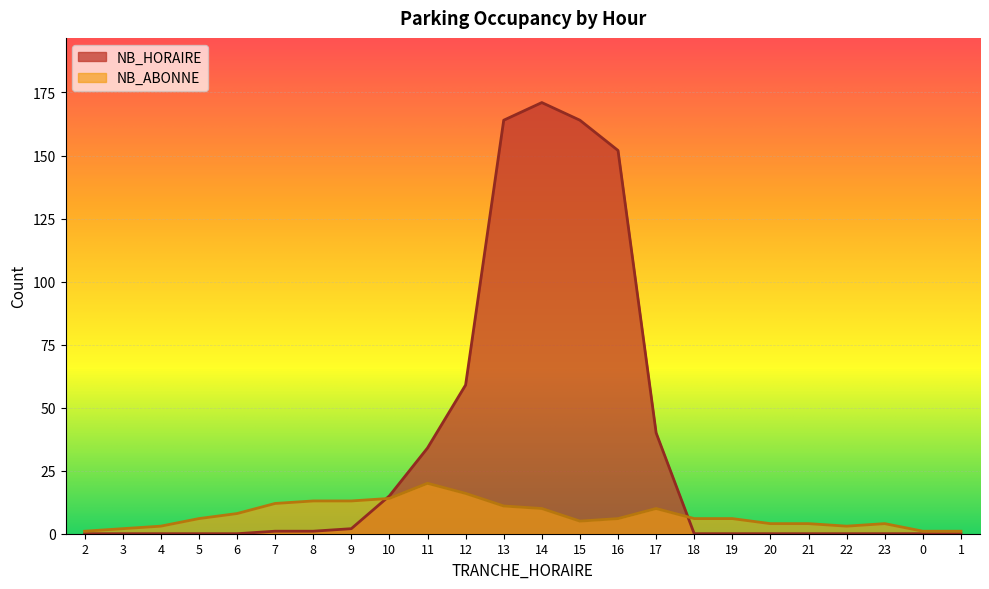

How many data points in NB_HORAIRE are above 0?

11